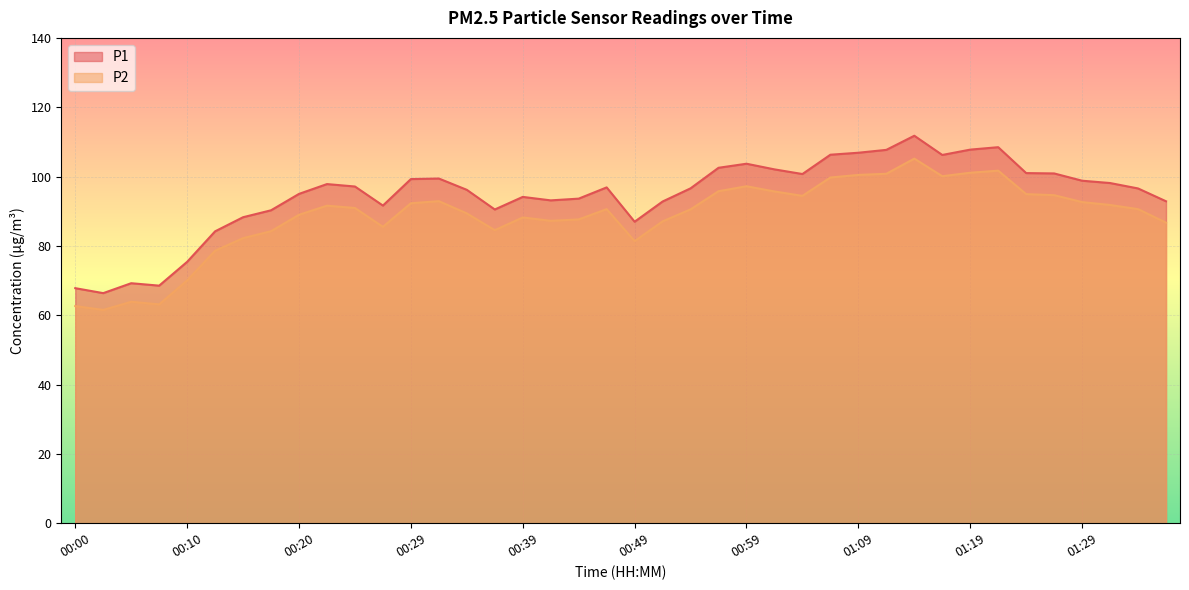

At which category does P1 reach its first local valley?

00:02